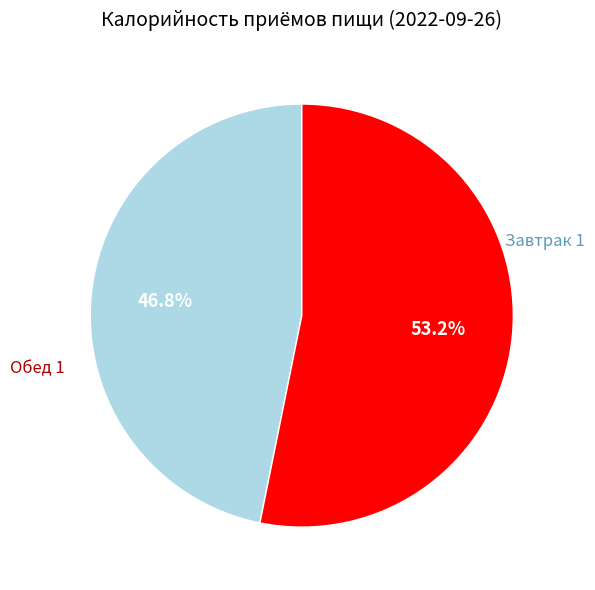

Is there a majority slice in this chart?

Yes